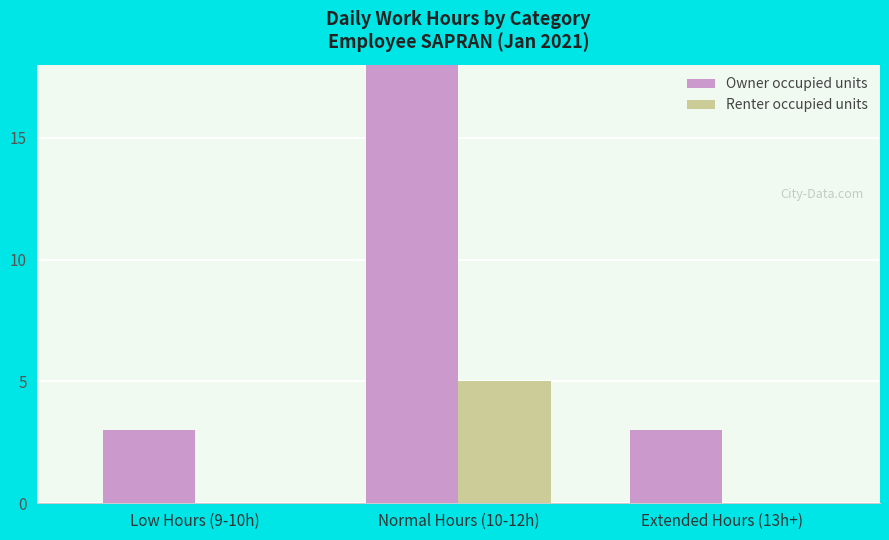

What is the sum of all Renter occupied units values?

5